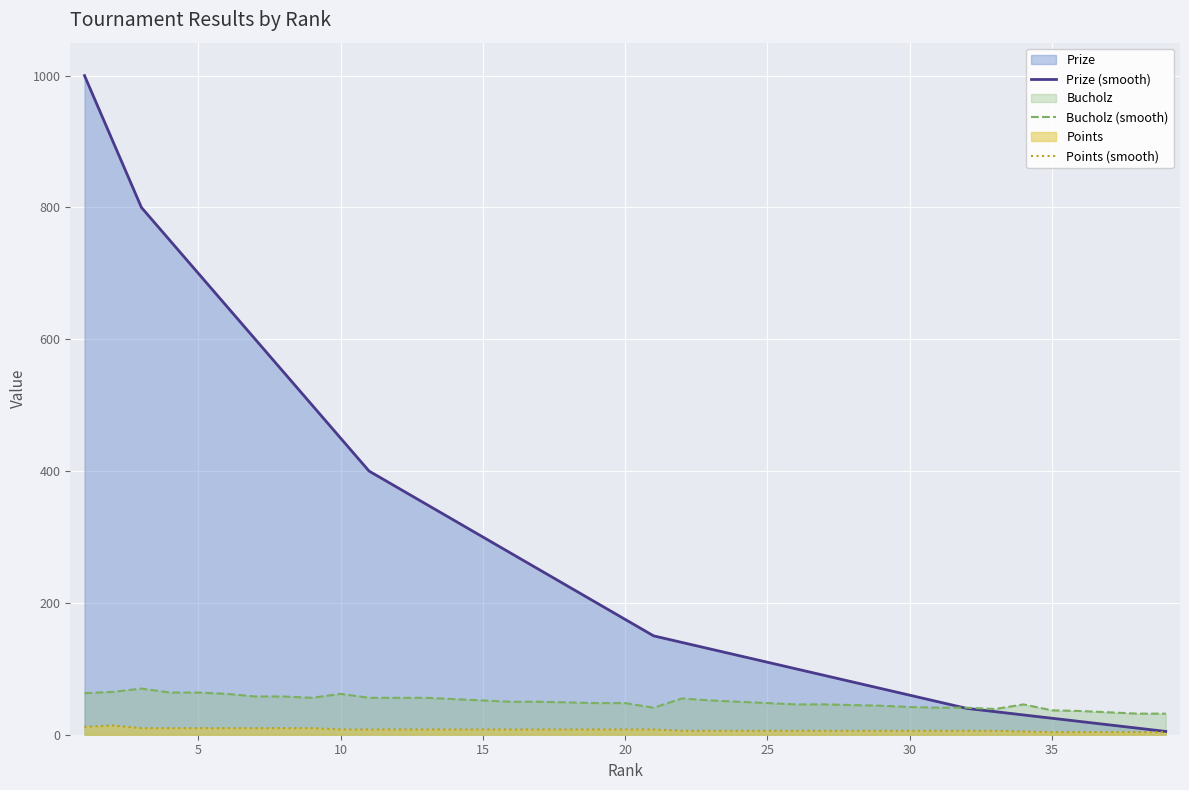

Which series has the largest range (max minus min)?

Prize (smooth)